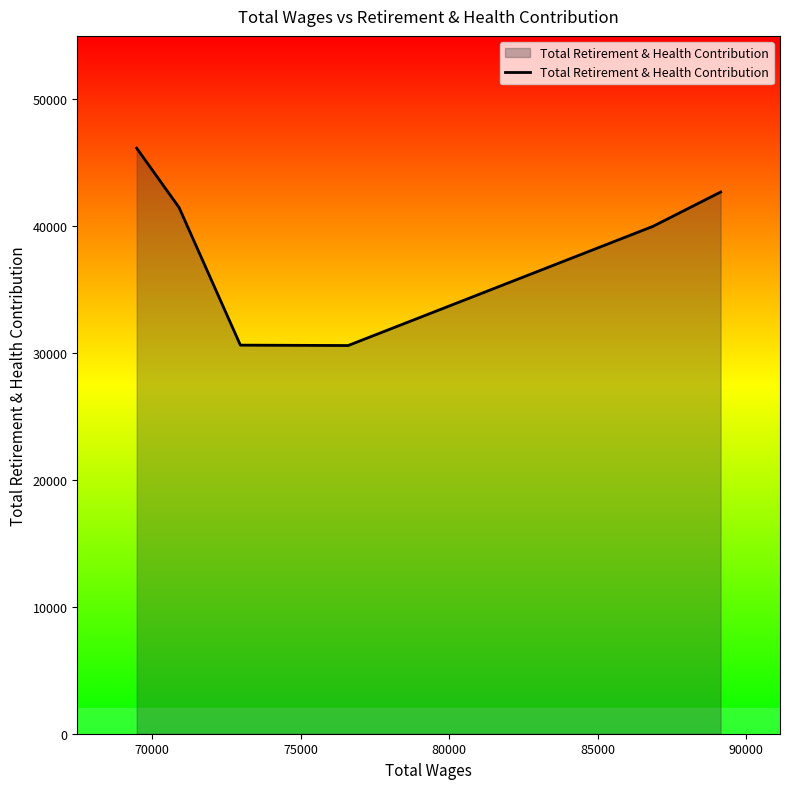

What is the sum of all values?

231531